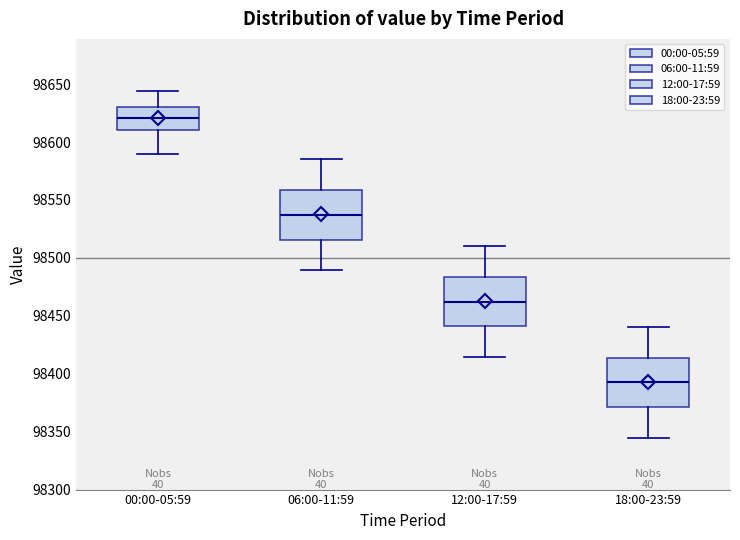

Reading left to right, transcribe this box plot: for each box, give where its median line is, the range the box spans, and where its two whiskers end, as read against the y-axis. The values are not printed on the chart, so give them approximately, as read against the axis.

00:00-05:59: median 98620, box 98610 to 98630, whiskers 98590 to 98645
06:00-11:59: median 98535, box 98515 to 98560, whiskers 98490 to 98585
12:00-17:59: median 98460, box 98440 to 98485, whiskers 98415 to 98510
18:00-23:59: median 98390, box 98370 to 98415, whiskers 98345 to 98440